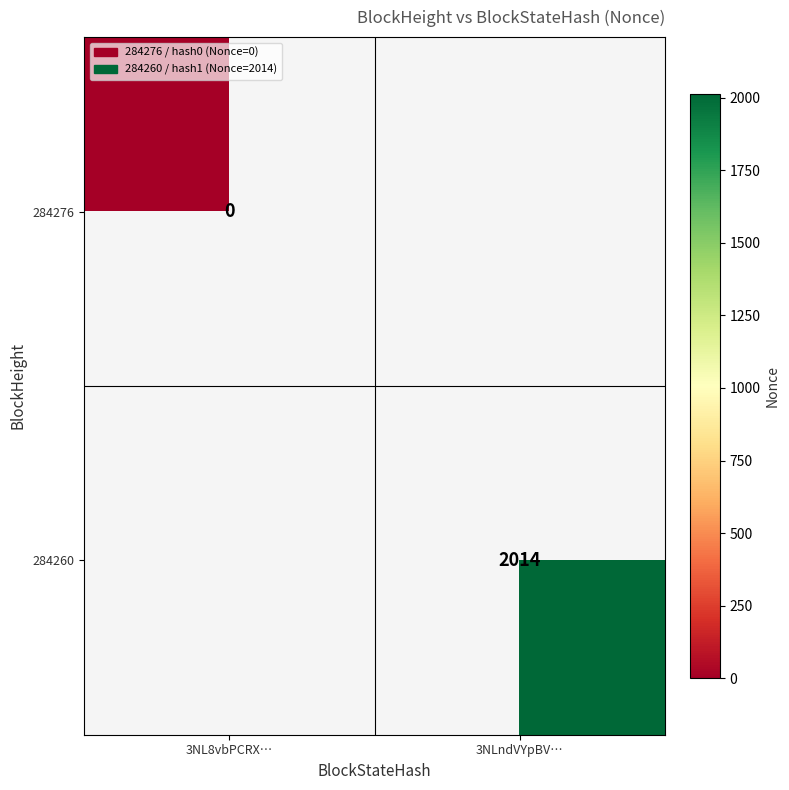

The value of 284260 at 3NLndVYpBV… is 3599. True or false?

False